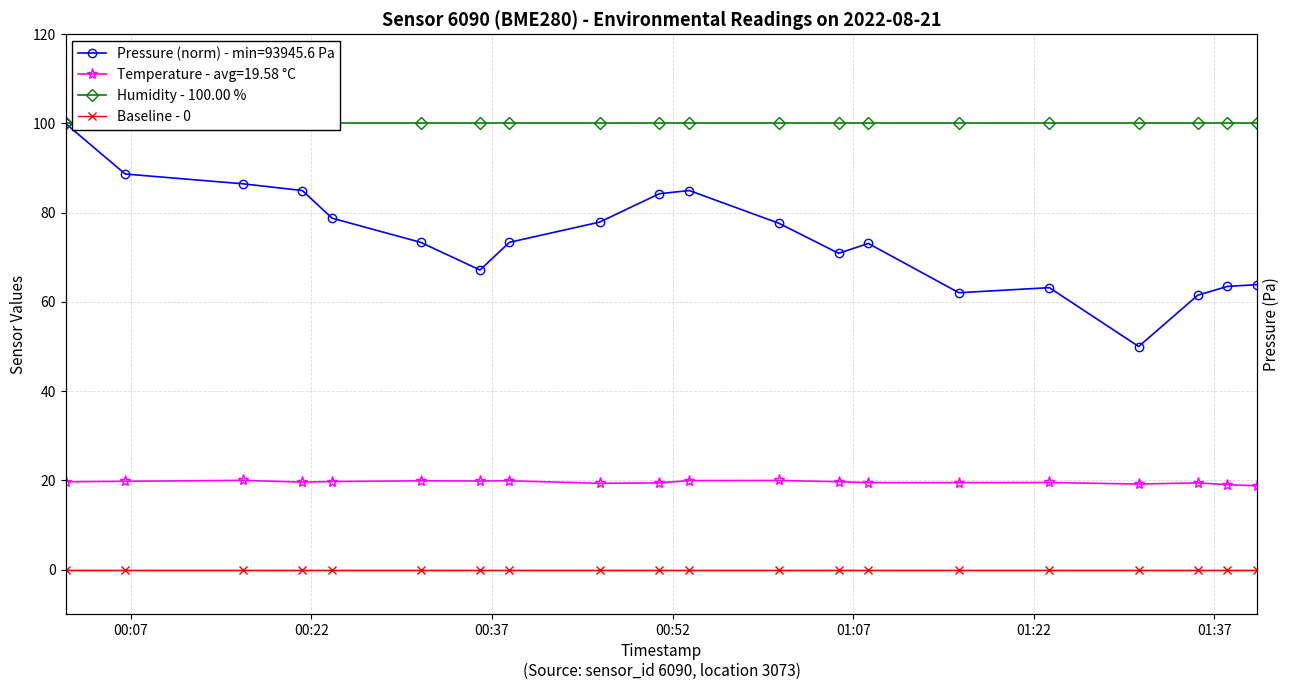

True or false: Humidity - 100.00 % and Baseline - 0 cross at least once.

False